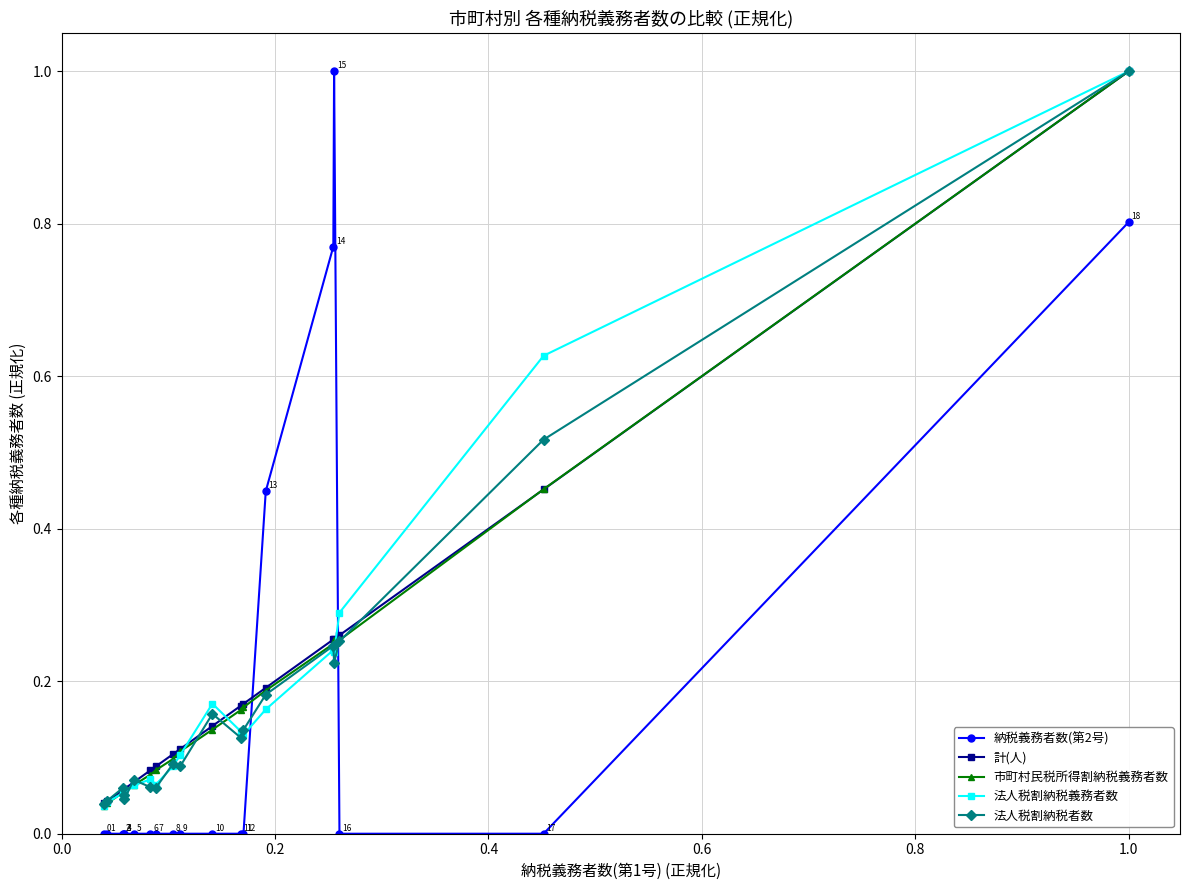

True or false: 納税義務者数(第2号) has more than 0 points higher than both neighbors.

True